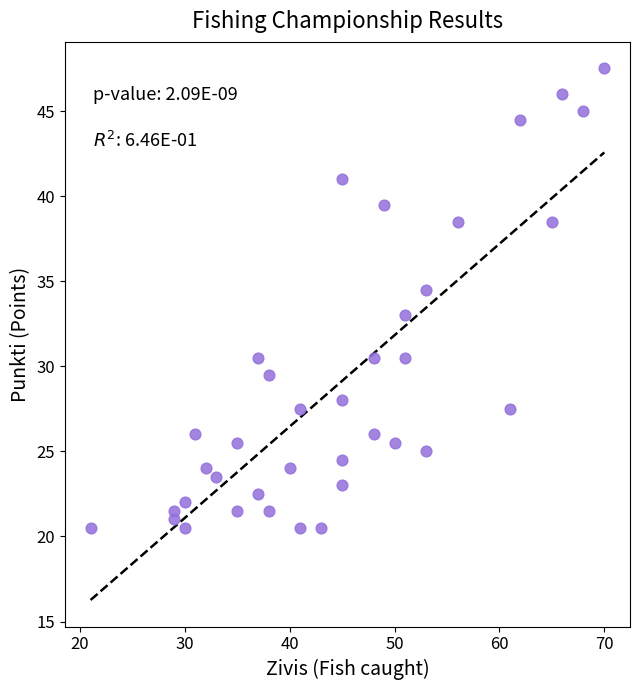

What Y value in the scatter plot is closest to 34?

34.5